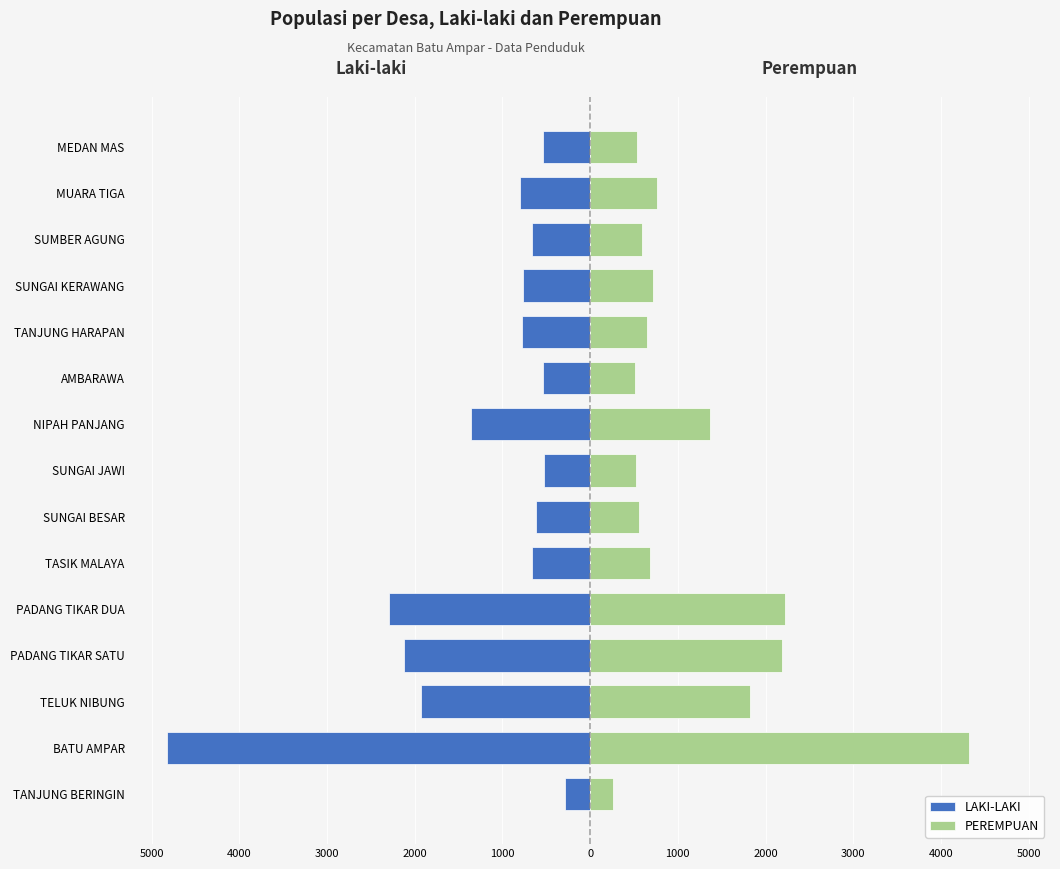

How many values in the PEREMPUAN series are below 682?

7